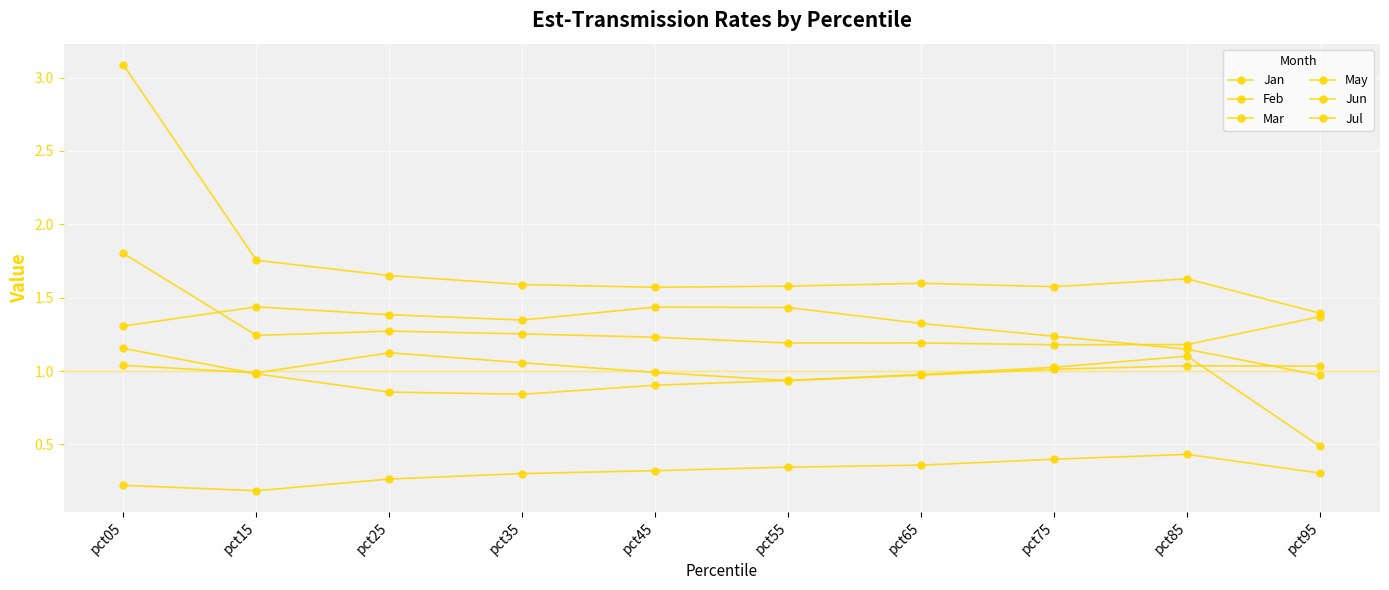

What is the value of the Mar point at the 7th from the left?

0.4